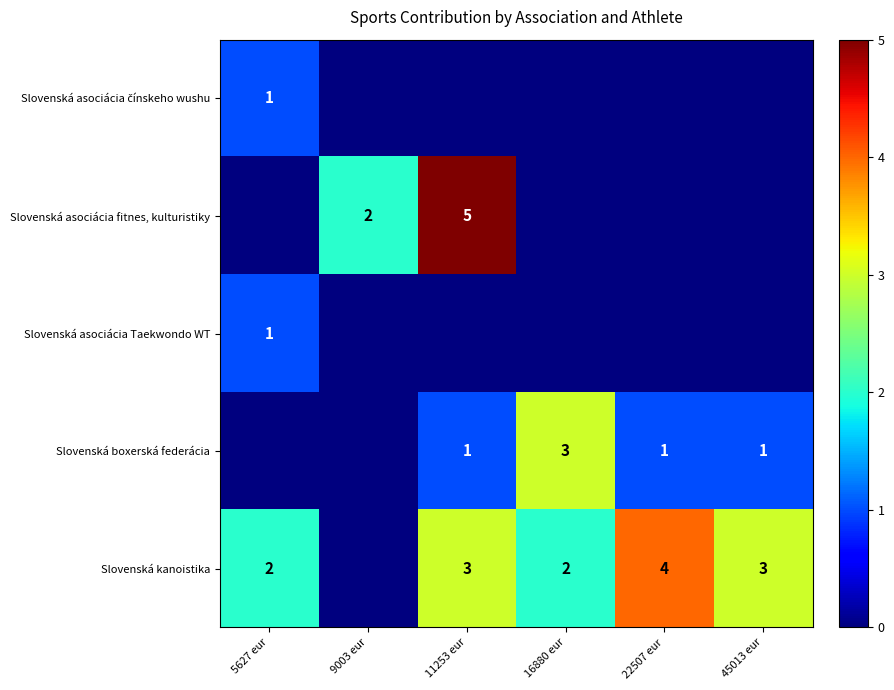

True or false: Slovenská kanoistika has a value of 7 at 22507 eur.

False